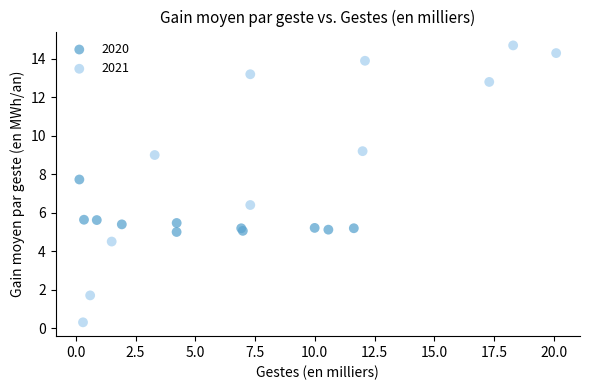

Which series reaches the minimum Y coordinate?

2021